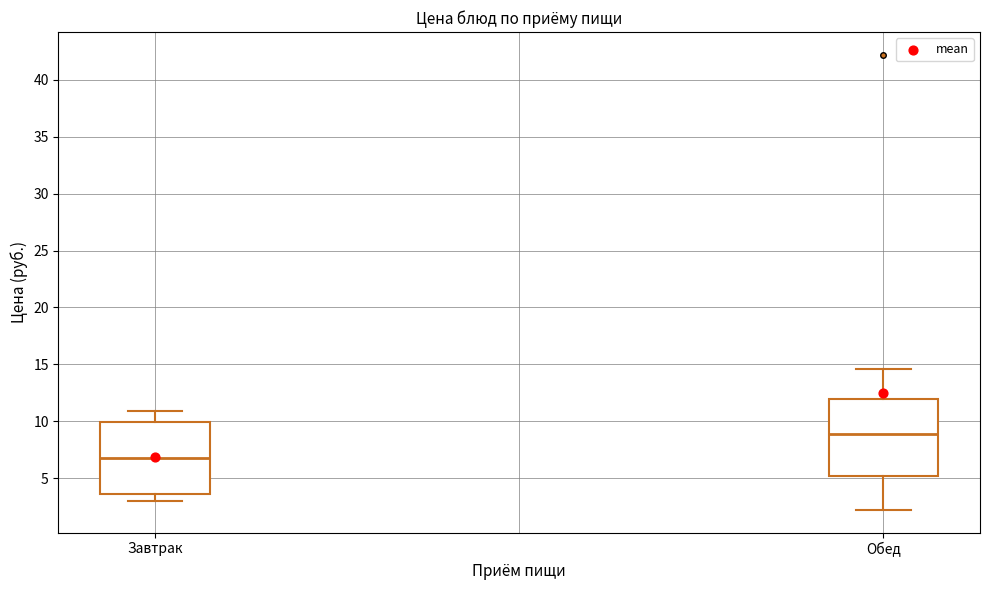

Reading left to right, read every box against the y-axis: the position of its median line, the range the box covers, and the ends of its whiskers. The values are not printed on the chart, so give them approximately, as read against the axis.

Завтрак: median 6.5, box 3.5 to 10.0, whiskers 3.0 to 11.0
Обед: median 9.0, box 5.0 to 12.0, whiskers 2.0 to 14.5